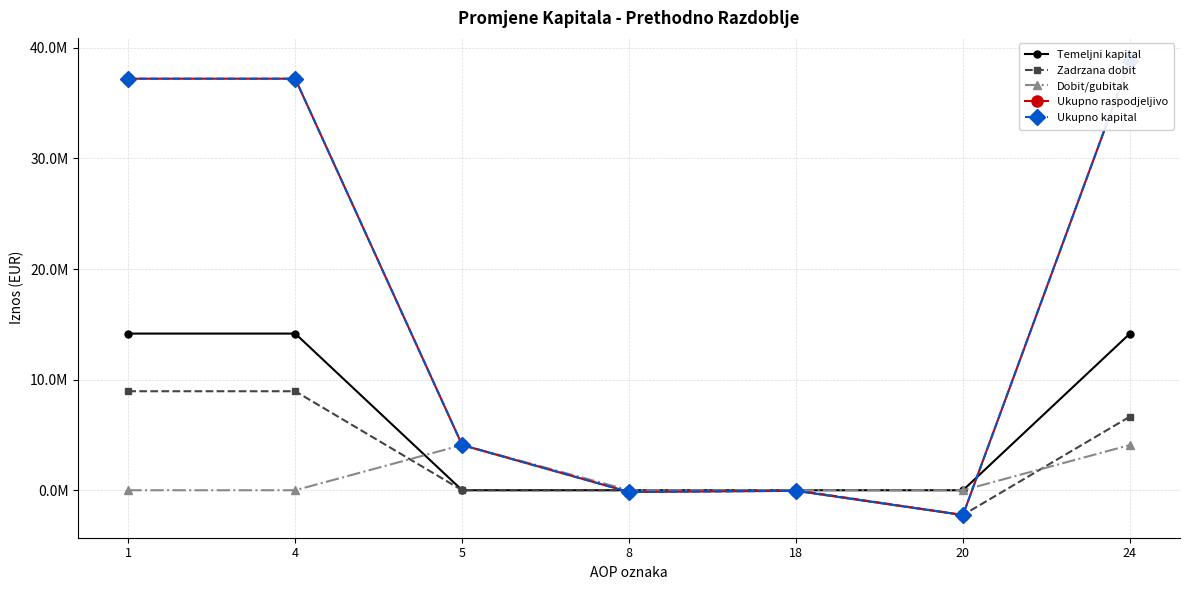

What is the lowest value of the Ukupno kapital series?

-2238645.0